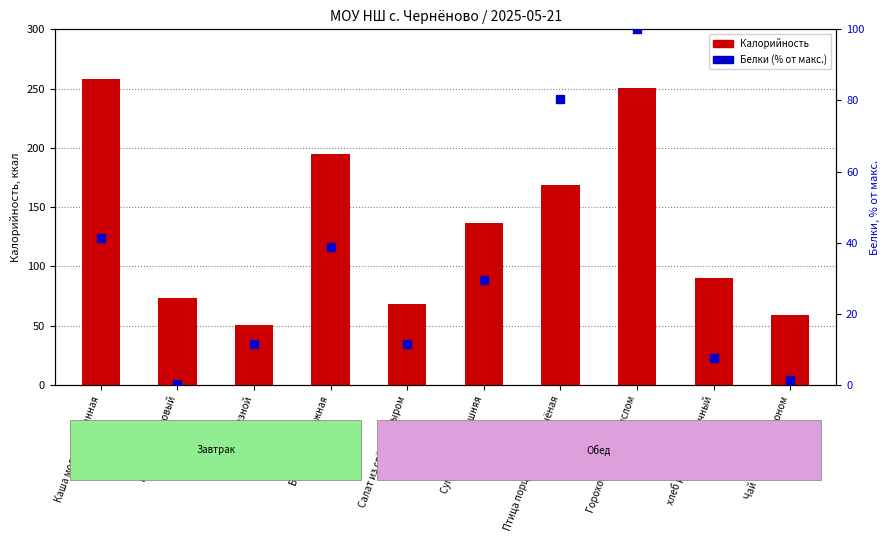

Which series has the largest Y range (max minus min)?

Калорийность